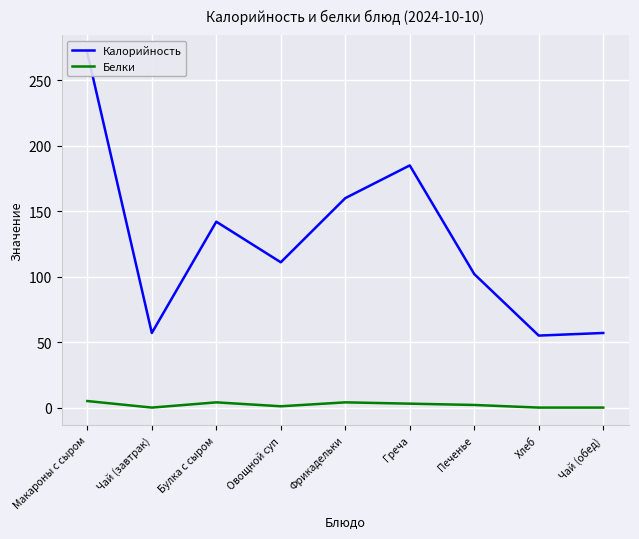

What is the difference between the highest and lowest values at Печенье?

100